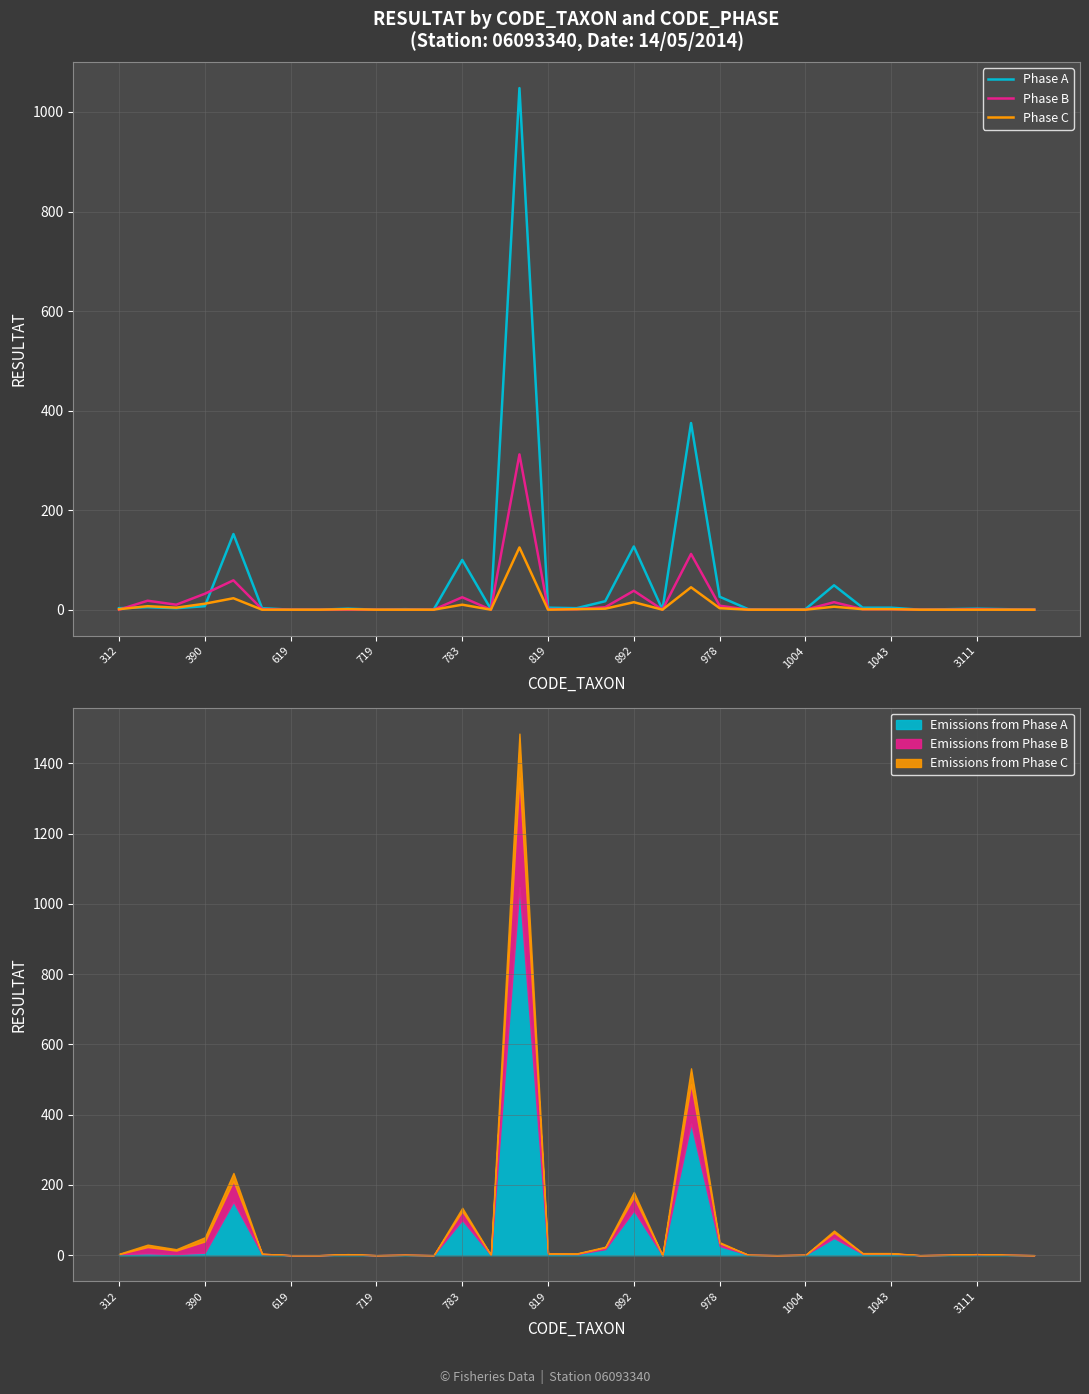

What is the highest value of the Emissions from Phase A series?

1048